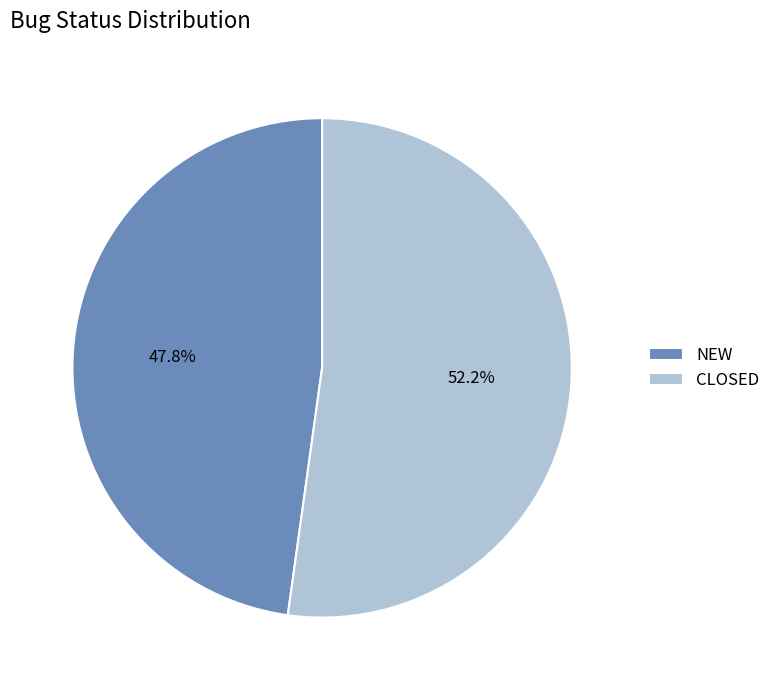

Which slice is the smallest?

NEW